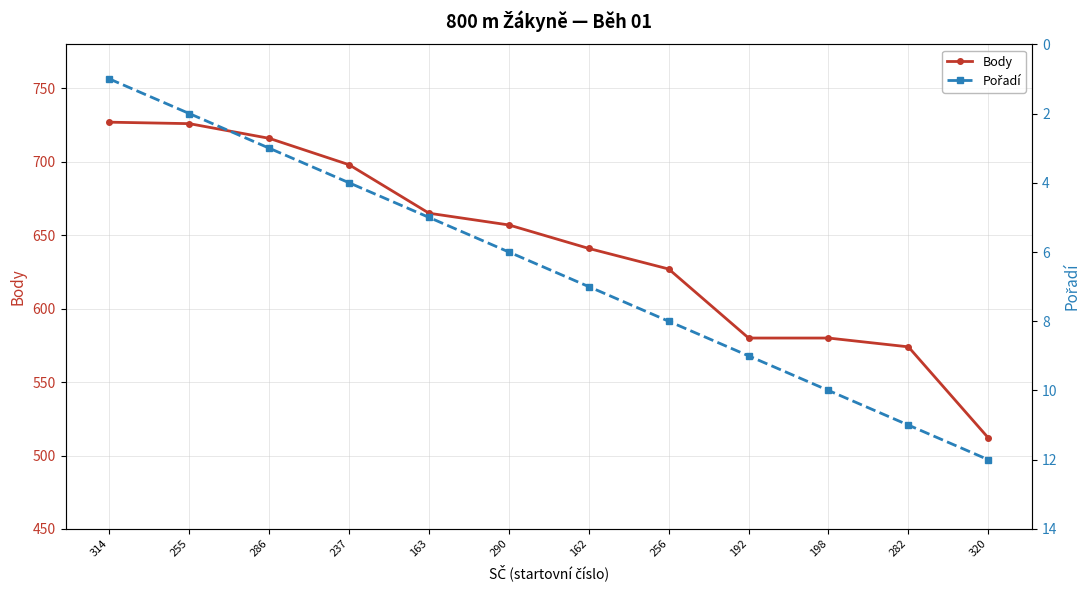

Which series changed the most between 290 and 320?

Body